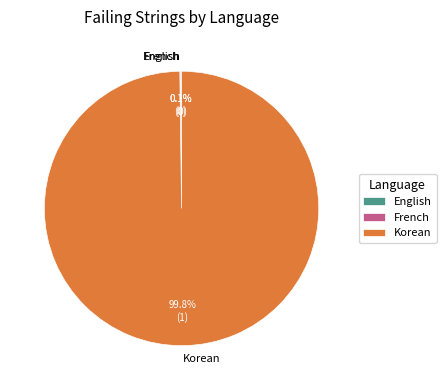

Is there any slice that represents more than half of the pie?

Yes